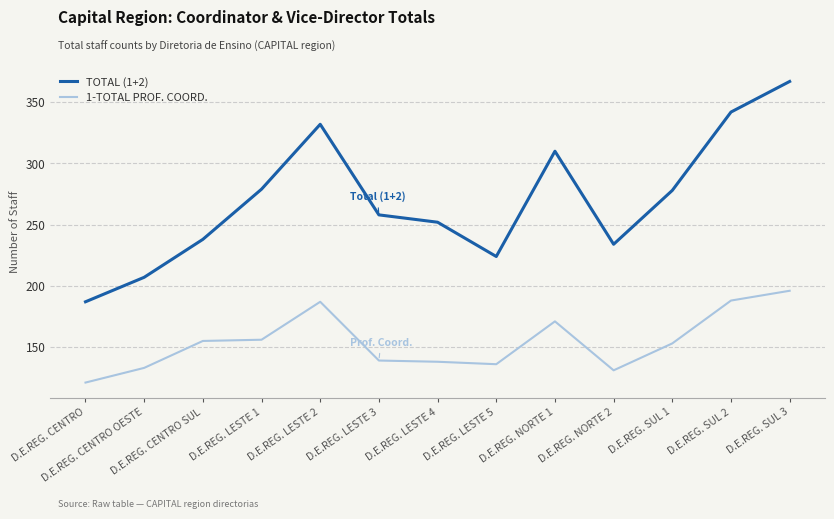

What is the maximum value shown in the chart?

367